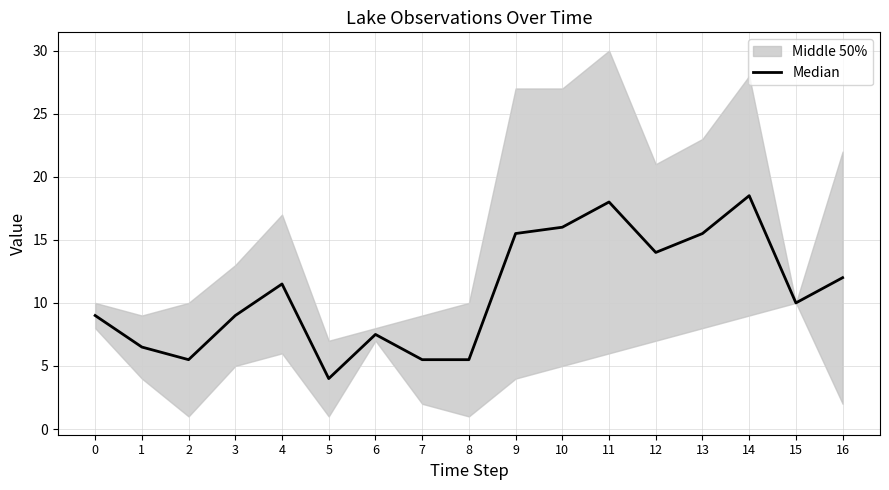

True or false: the data shows 7.5 at 6.

True